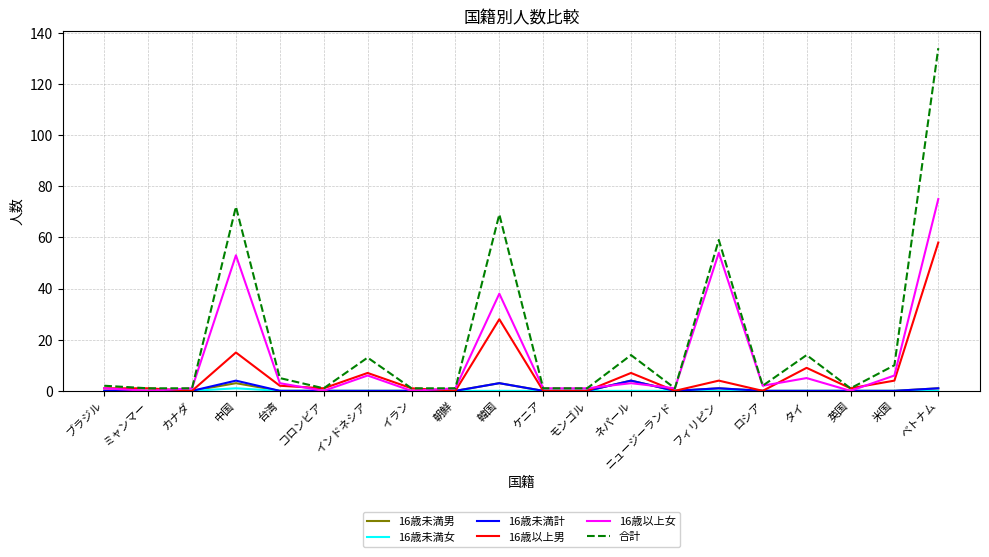

The 16歳以上女 series shows 3 at 台湾. True or false?

True